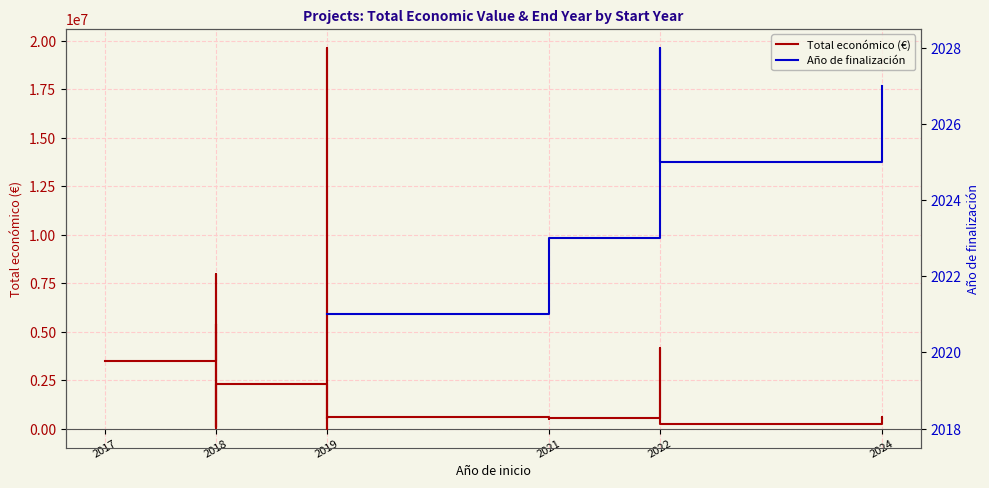

How many positive values does the Año de finalización series have?

12